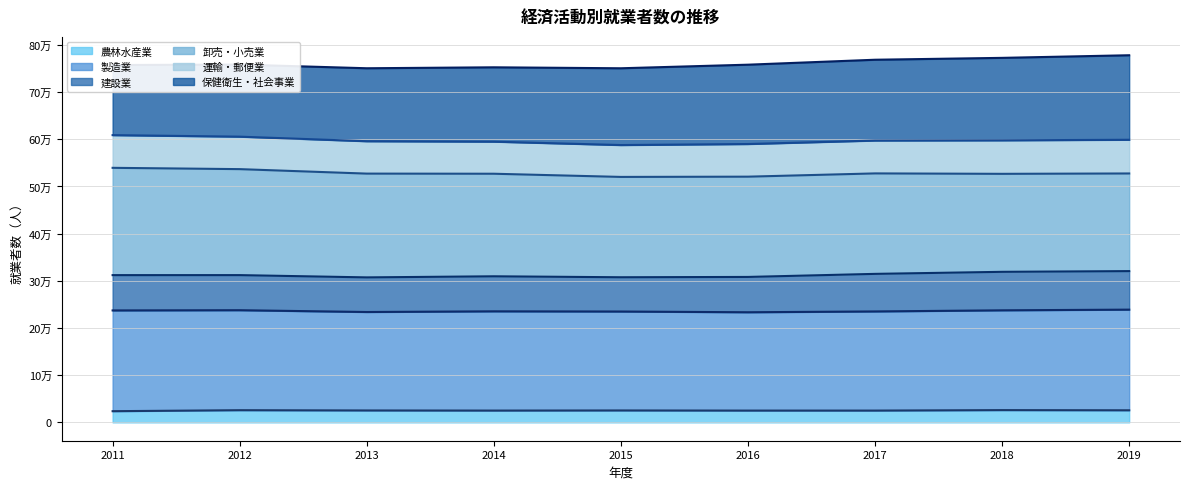

What is the sum of all 農林水産業 (推移) values?

226553